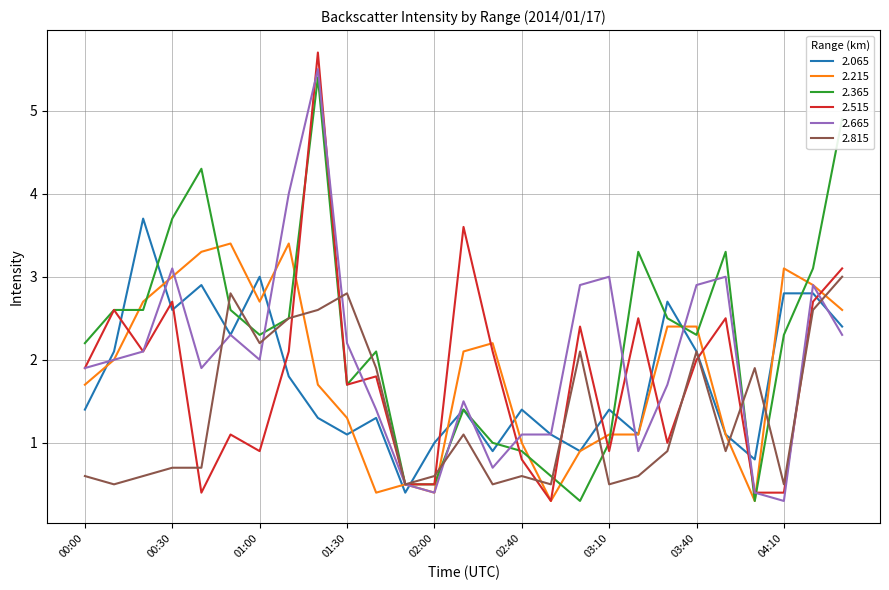

What is the sum of all 2.815 values?

36.8